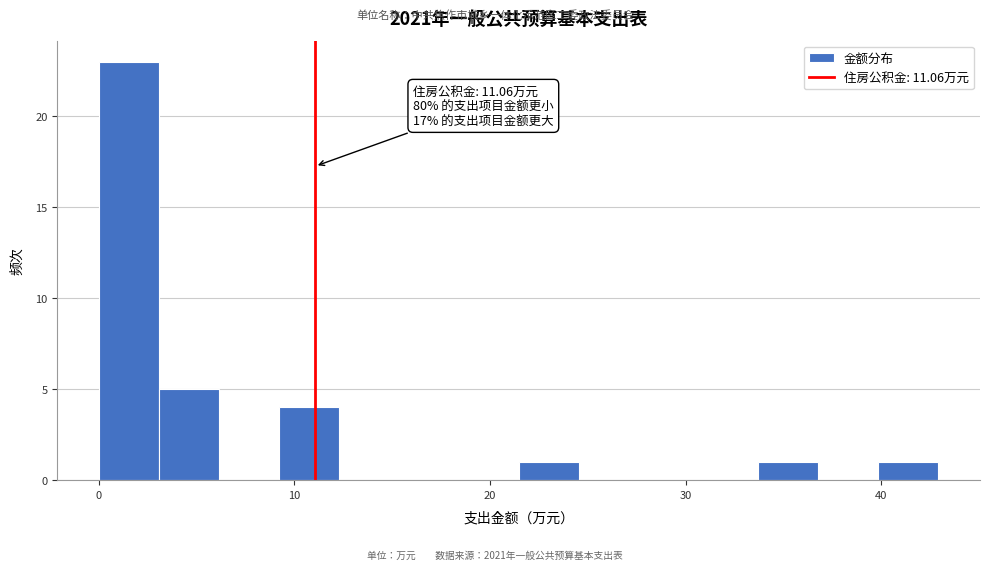

Read against the x-axis, roughly where is the centre of the tallest bar?

2